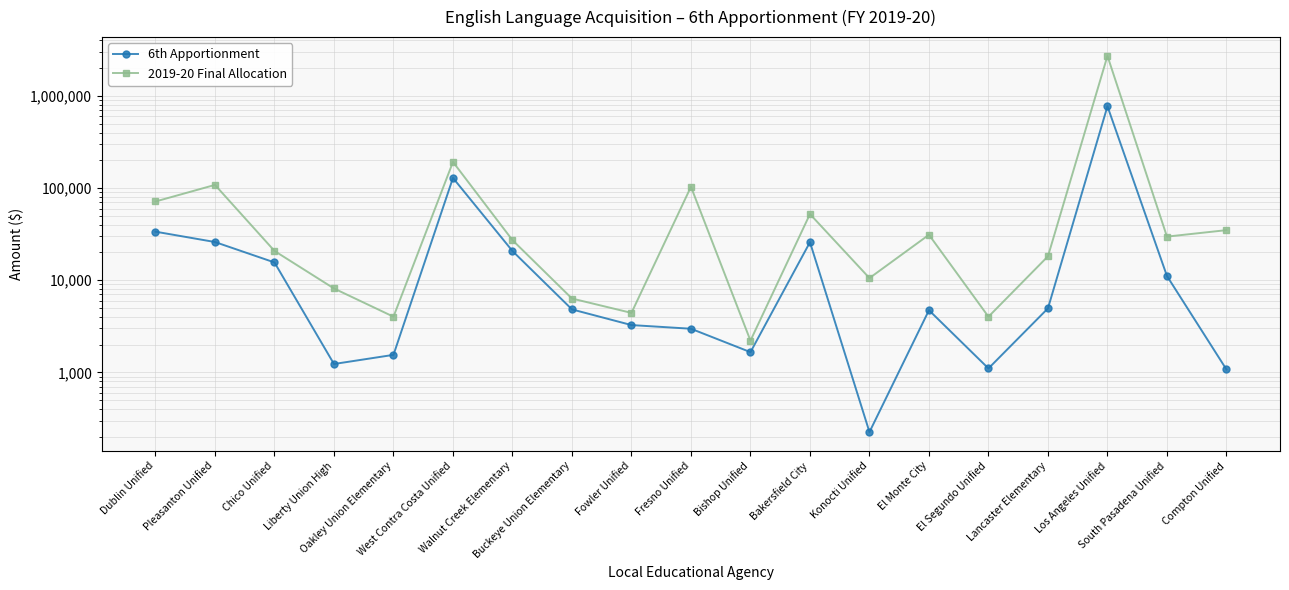

Rank the series at Dublin Unified from highest to lowest value.

2019-20 Final Allocation, 6th Apportionment